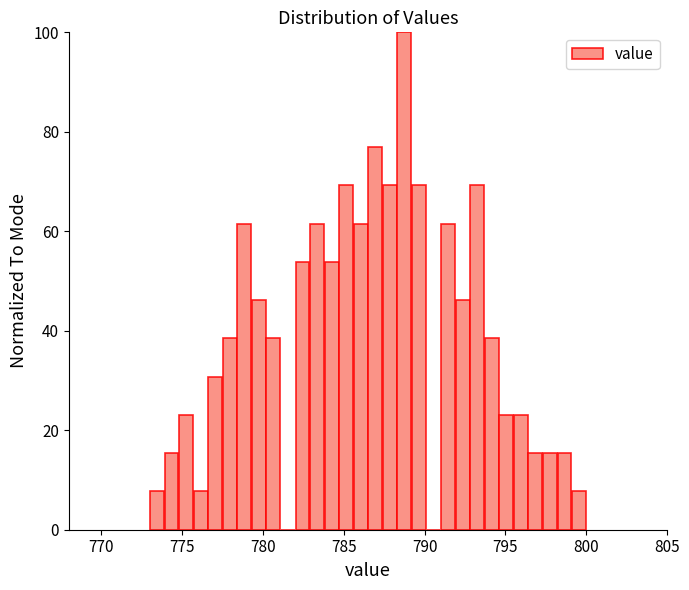

Read against the x-axis, roughly where is the centre of the tallest bar?

789.0